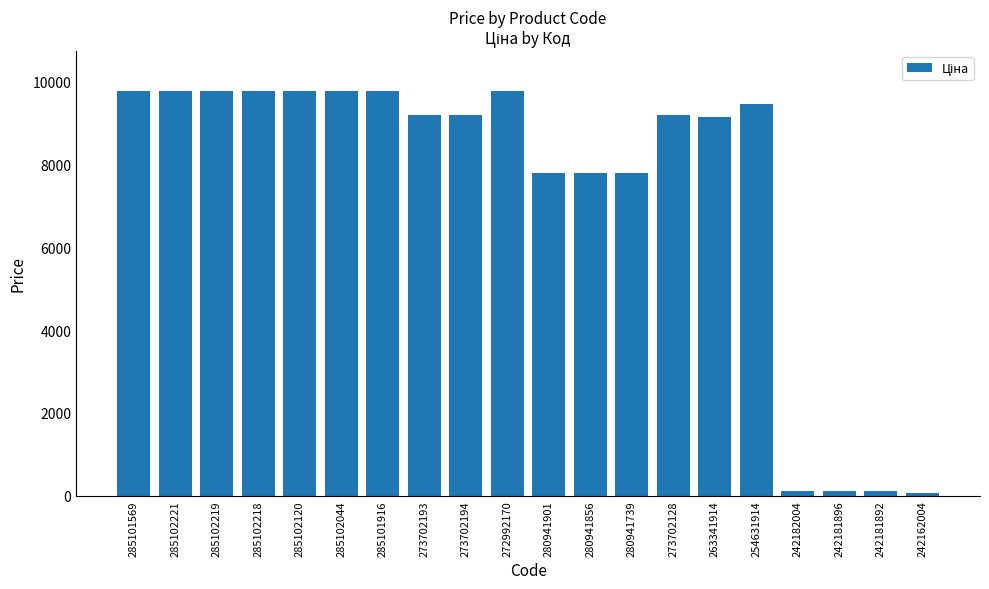

What is the label of the 4th bar from the right?

242182004